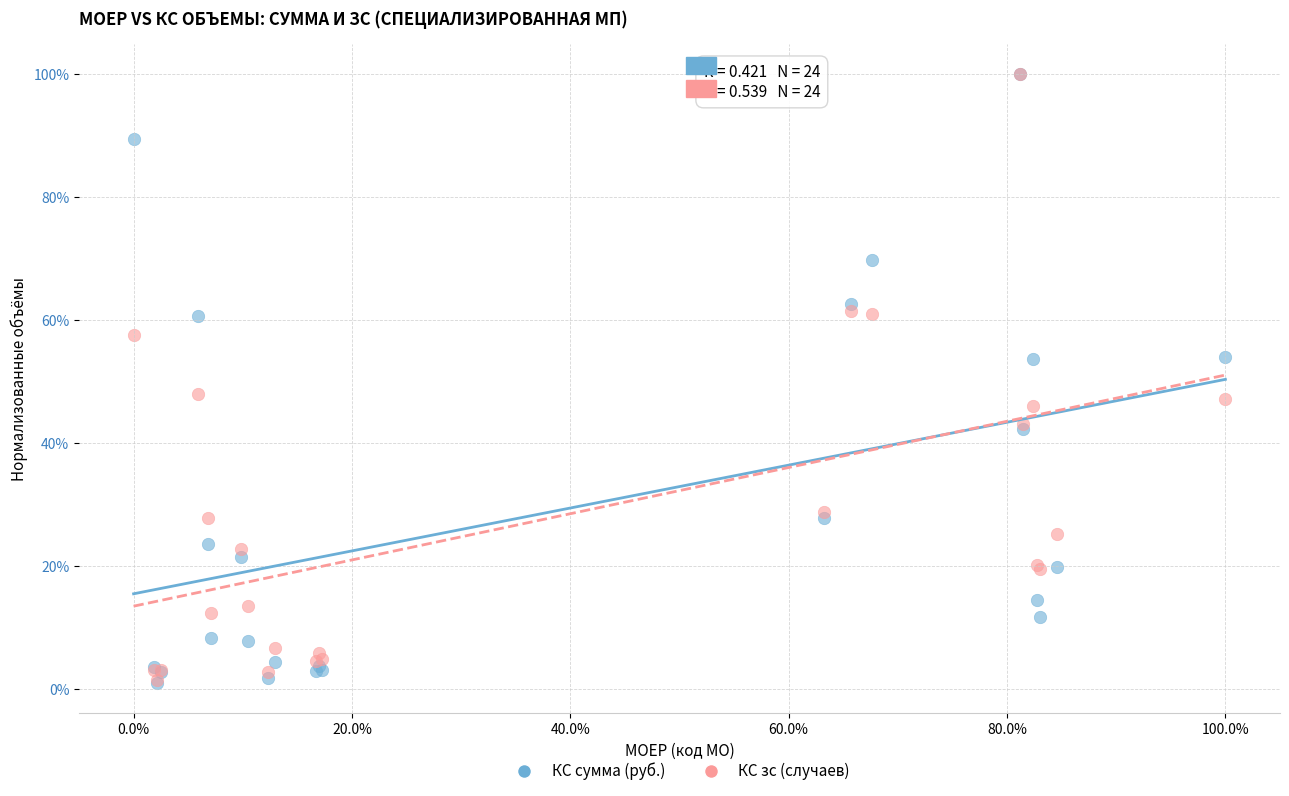

What are all the series names shown in the legend?

КС сумма (руб.), КС зс (случаев)